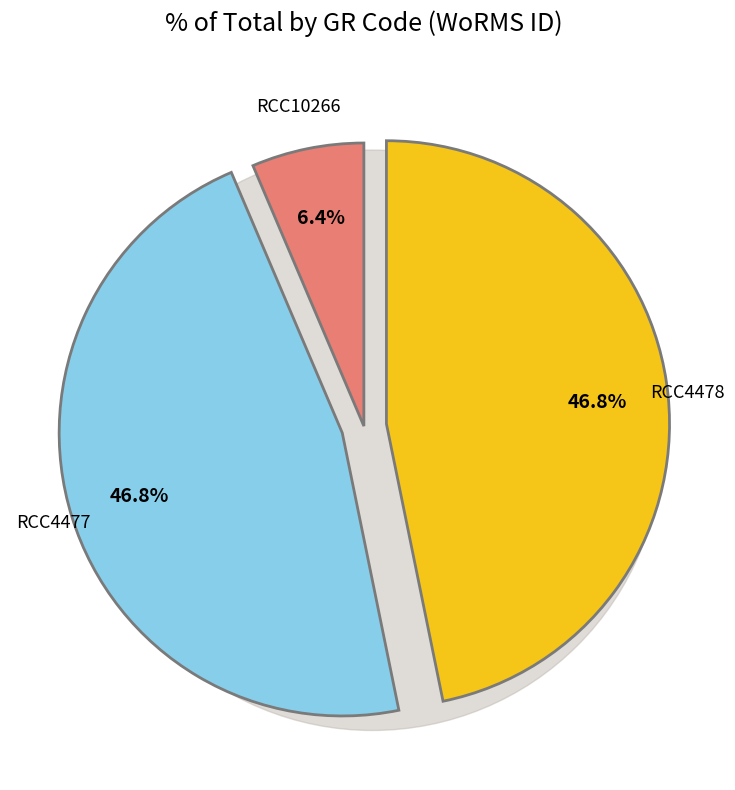

How many slices are in this pie chart?

3